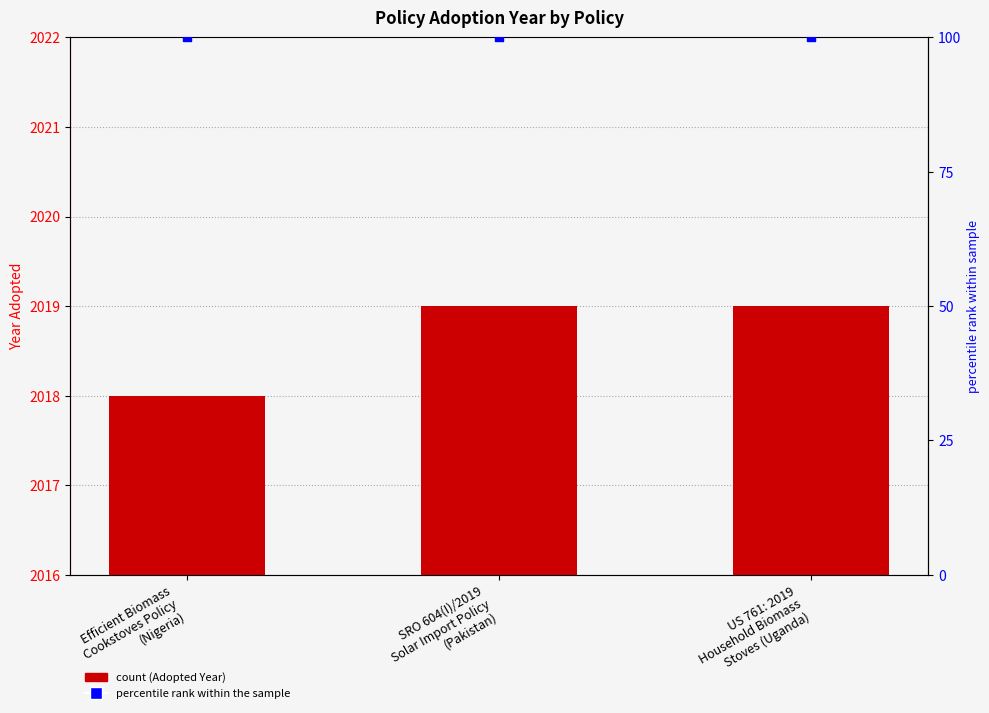

Is the value of percentile rank within the sample at Efficient Biomass
Cookstoves Policy
(Nigeria) greater than the value of Adopted Year at Efficient Biomass
Cookstoves Policy
(Nigeria)?

No